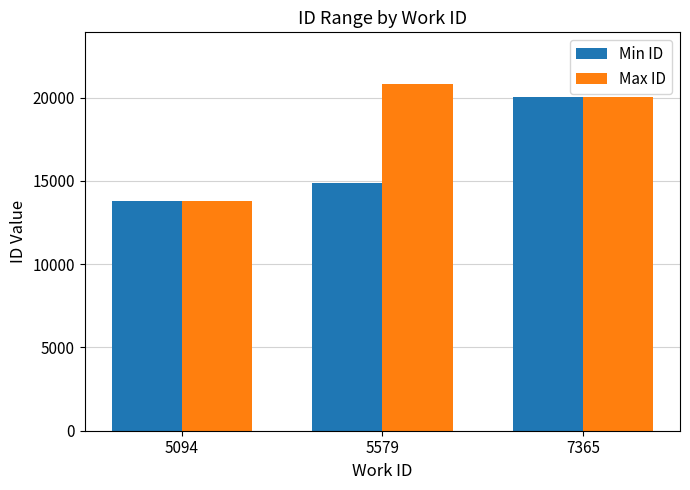

Which series changed the most between 5579 and 7365?

Min ID